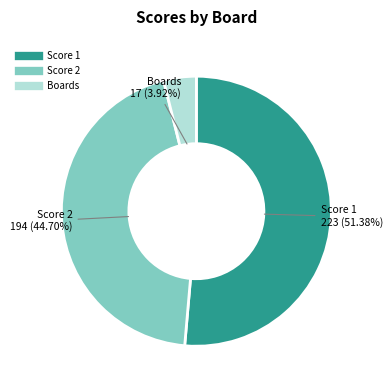

Is there a majority slice in this chart?

Yes